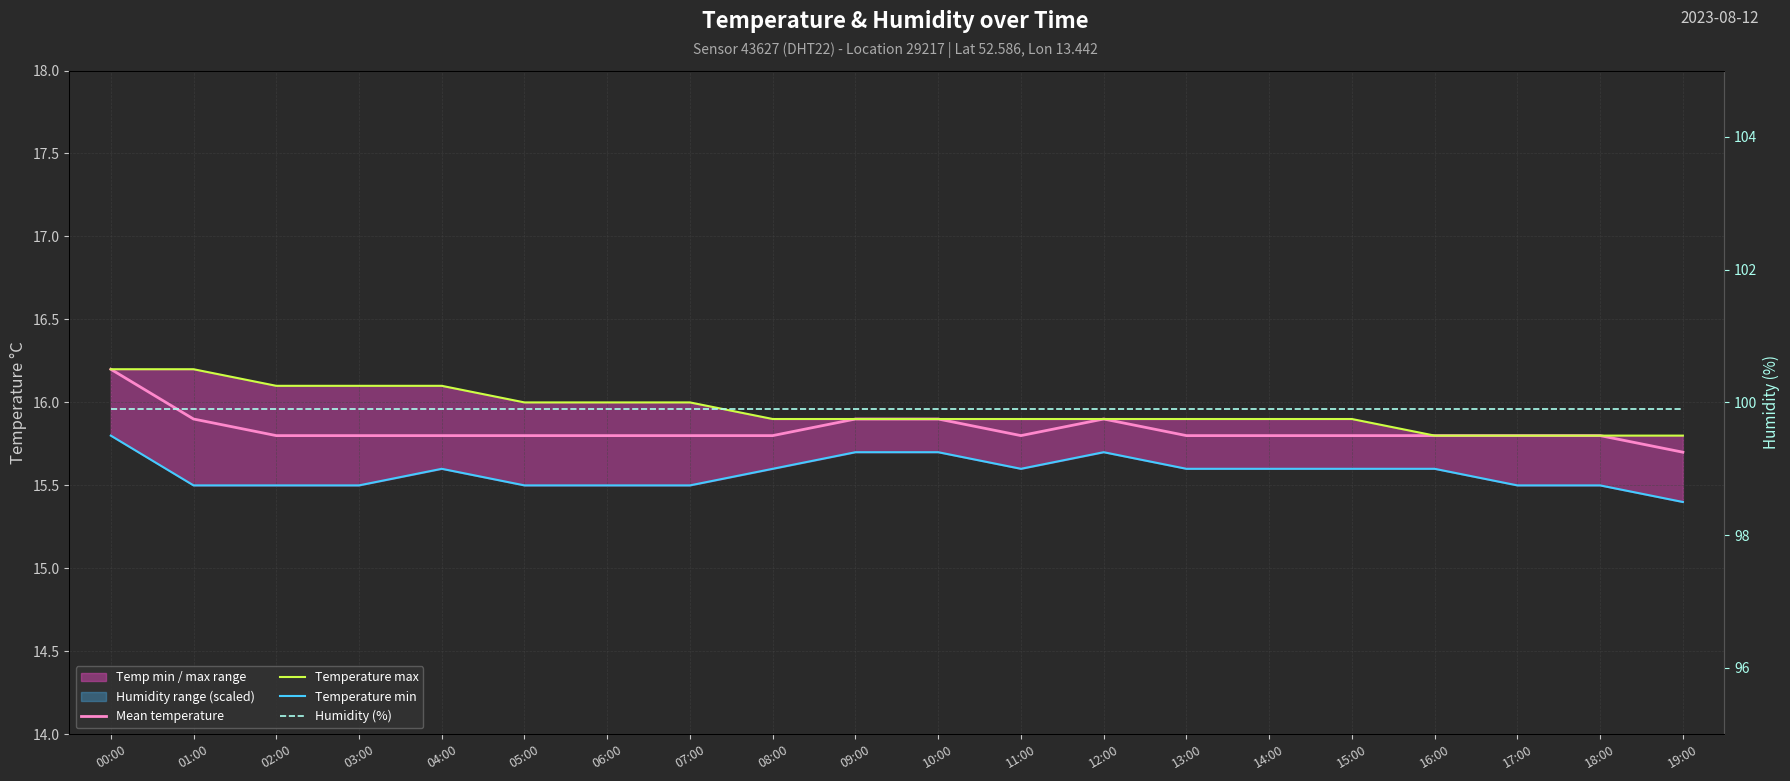

Reading left to right, extract all data points from this chart.

Mean temperature: 00:00=16.2	01:00=15.9	02:00=15.8	03:00=15.8	04:00=15.8	05:00=15.8	06:00=15.8	07:00=15.8	08:00=15.8	09:00=15.9	10:00=15.9	11:00=15.8	12:00=15.9	13:00=15.8	14:00=15.8	15:00=15.8	16:00=15.8	17:00=15.8	18:00=15.8	19:00=15.7
Temperature max: 00:00=16.2	01:00=16.2	02:00=16.1	03:00=16.1	04:00=16.1	05:00=16.0	06:00=16.0	07:00=16.0	08:00=15.9	09:00=15.9	10:00=15.9	11:00=15.9	12:00=15.9	13:00=15.9	14:00=15.9	15:00=15.9	16:00=15.8	17:00=15.8	18:00=15.8	19:00=15.8
Temperature min: 00:00=15.8	01:00=15.5	02:00=15.5	03:00=15.5	04:00=15.6	05:00=15.5	06:00=15.5	07:00=15.5	08:00=15.6	09:00=15.7	10:00=15.7	11:00=15.6	12:00=15.7	13:00=15.6	14:00=15.6	15:00=15.6	16:00=15.6	17:00=15.5	18:00=15.5	19:00=15.4
Humidity (%): 00:00=99.9	01:00=99.9	02:00=99.9	03:00=99.9	04:00=99.9	05:00=99.9	06:00=99.9	07:00=99.9	08:00=99.9	09:00=99.9	10:00=99.9	11:00=99.9	12:00=99.9	13:00=99.9	14:00=99.9	15:00=99.9	16:00=99.9	17:00=99.9	18:00=99.9	19:00=99.9